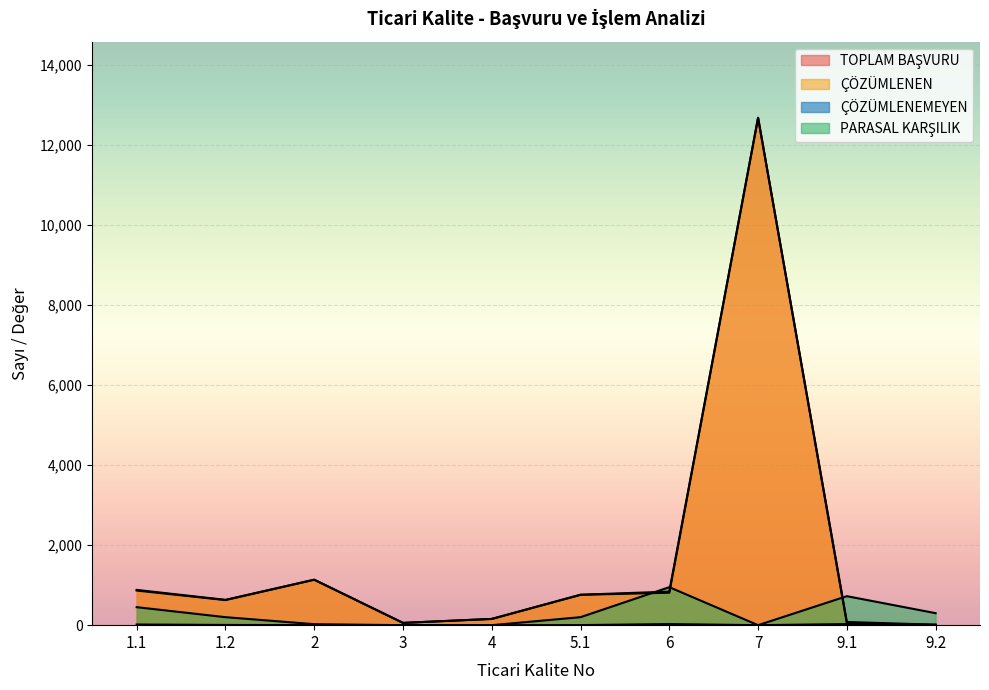

What is the average value of the ÇÖZÜMLENEMEYEN series?

9